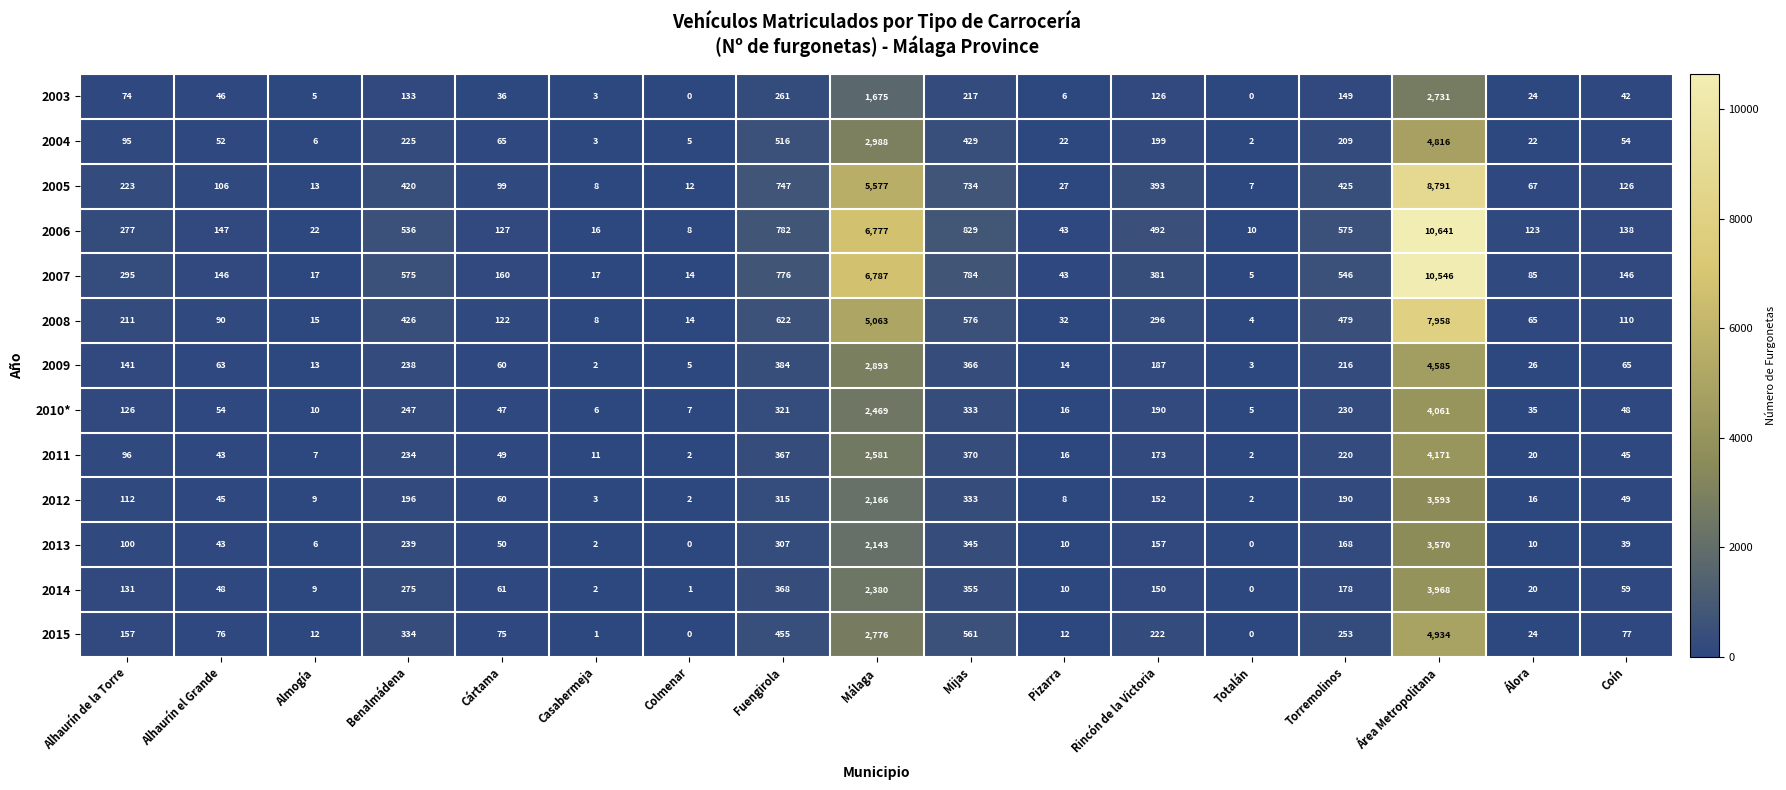

How many values in 2015 are above zero?

15